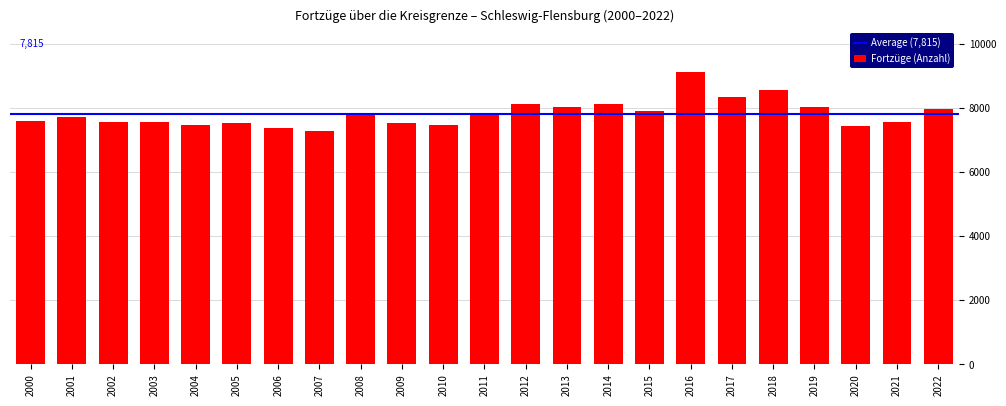

What is the smallest value displayed?

7264